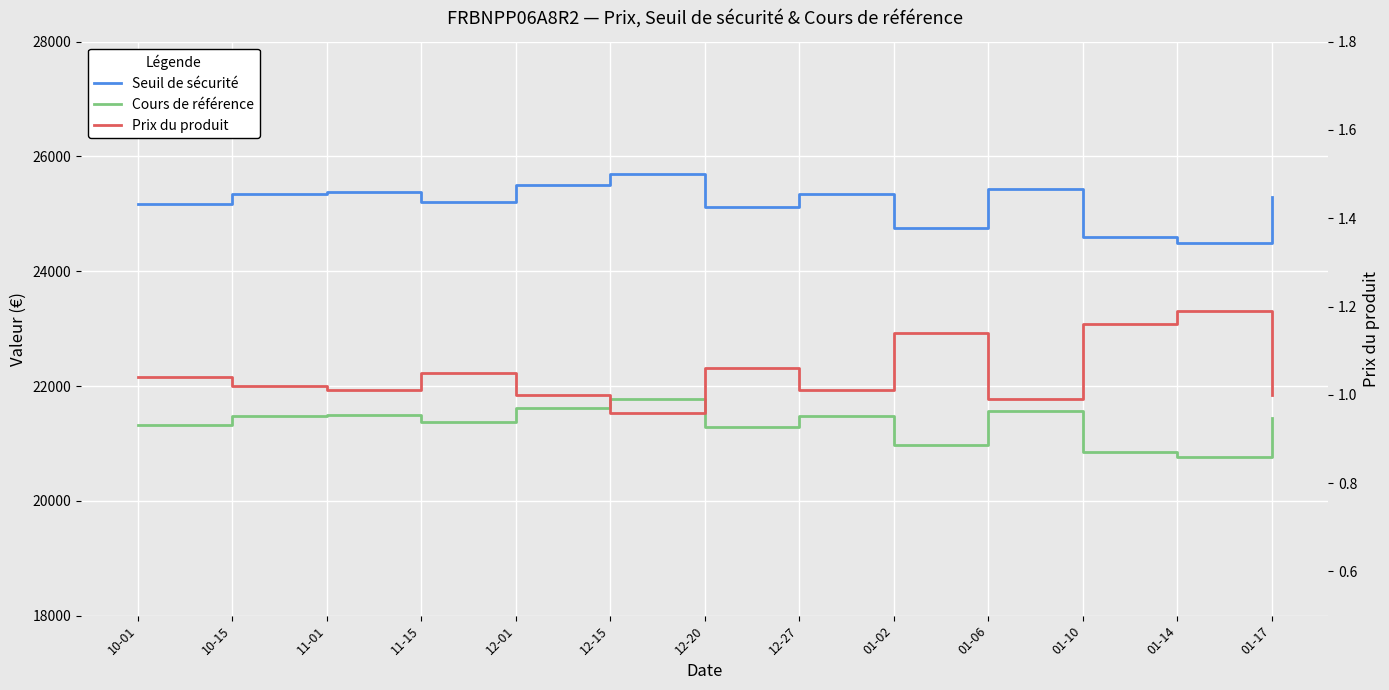

What is the label of the 8th point from the right?

12-15